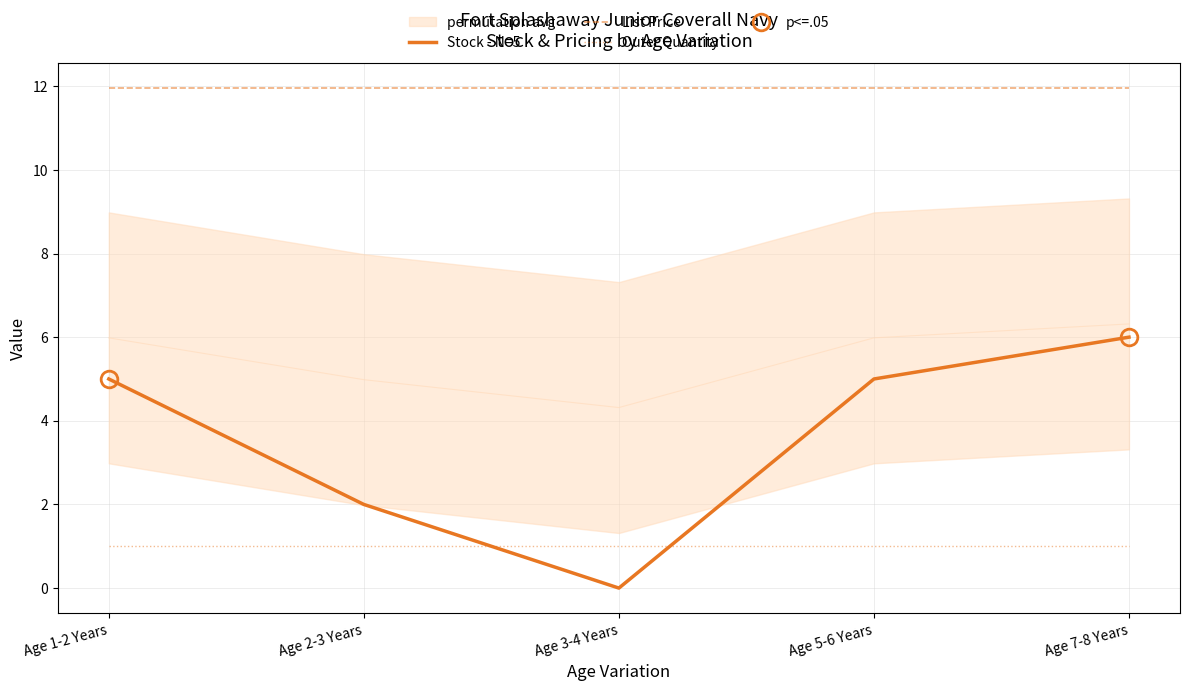

Which series has the largest range (max minus min)?

Stock - N=5